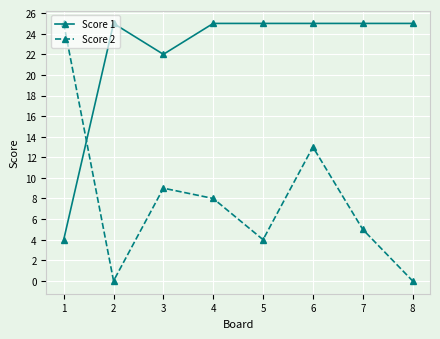

What is the value of the Score 1 point at the 1st from the left?

4